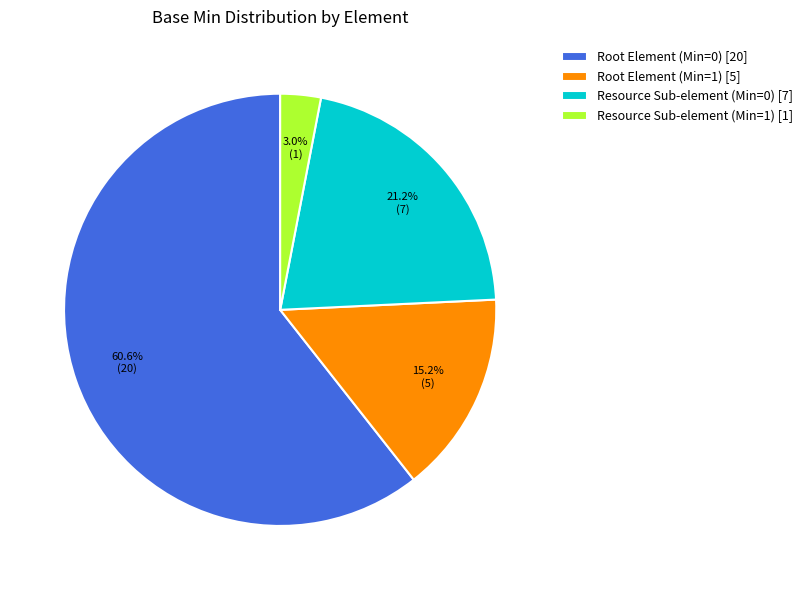

To the nearest percent, what is the difference between the largest and smallest slice percentages?

58%